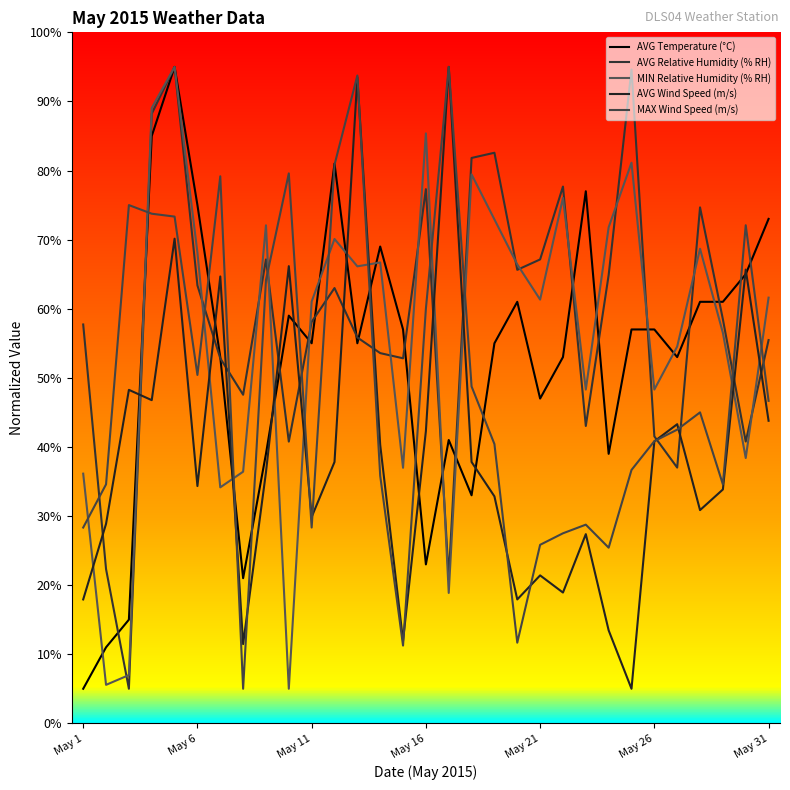

What is the maximum value for MAX Wind Speed (m/s)?

95.0